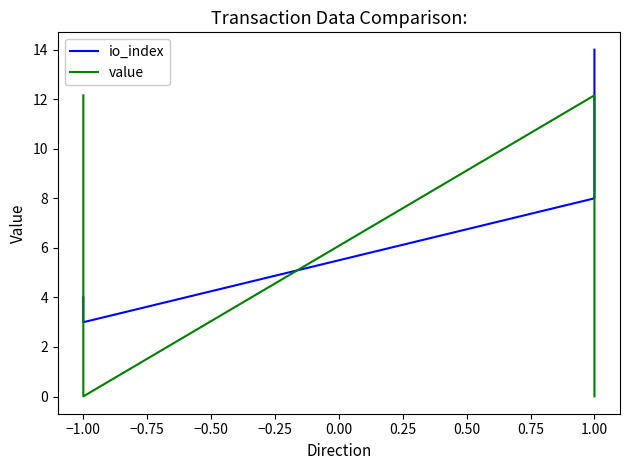

At how many categories does at least one series exceed 10?

3